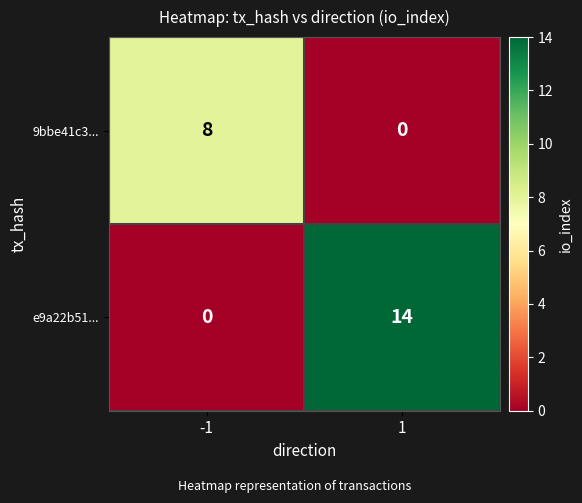

Reading left to right, transcribe all the data shown in this chart.

9bbe41c3...: -1=8	1=0
e9a22b51...: -1=0	1=14